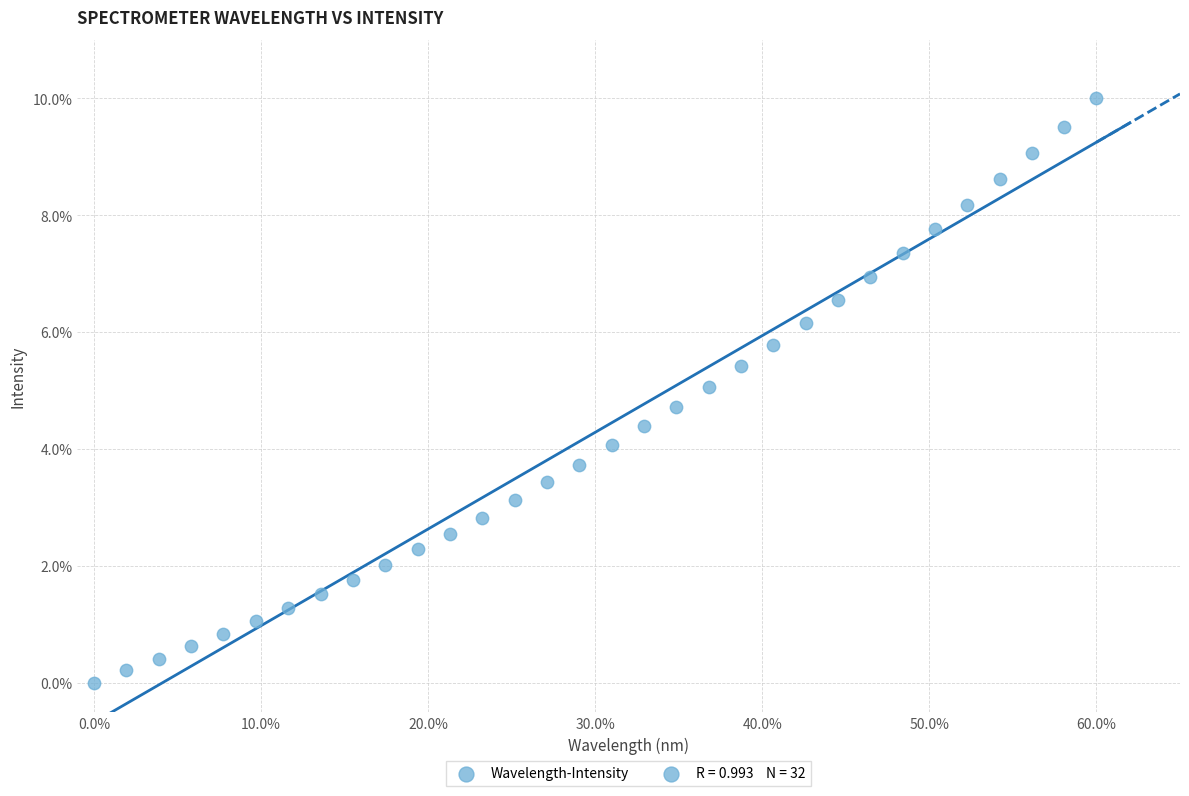

What is the range of X values (max minus min)?

60.0